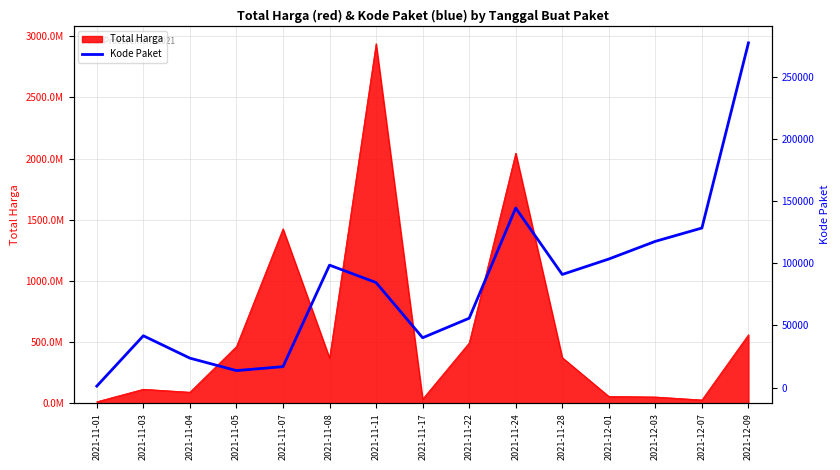

How many values are below 84587?

7